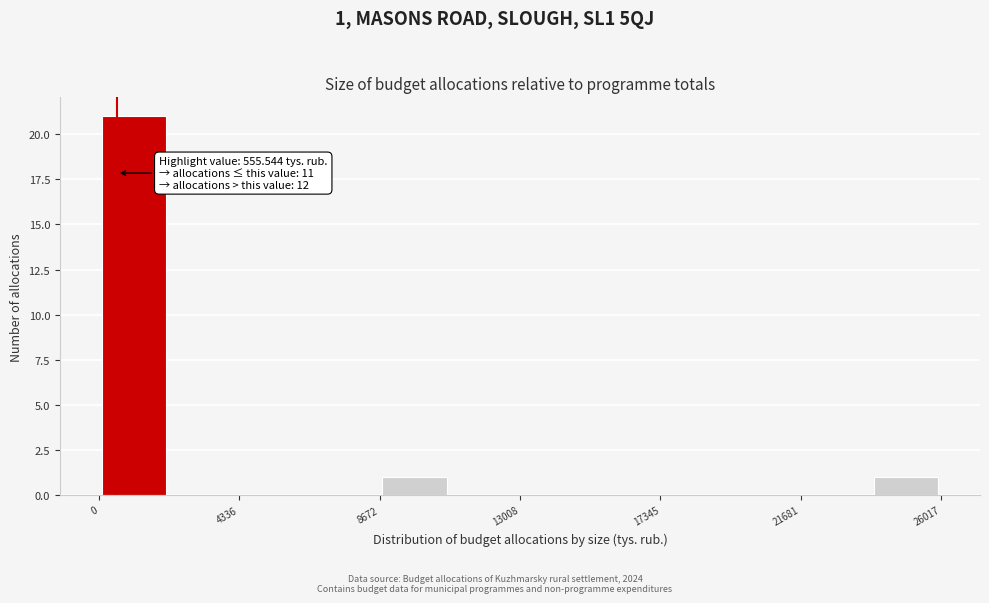

Which range on the x-axis has the tallest bar?

0 to 2000